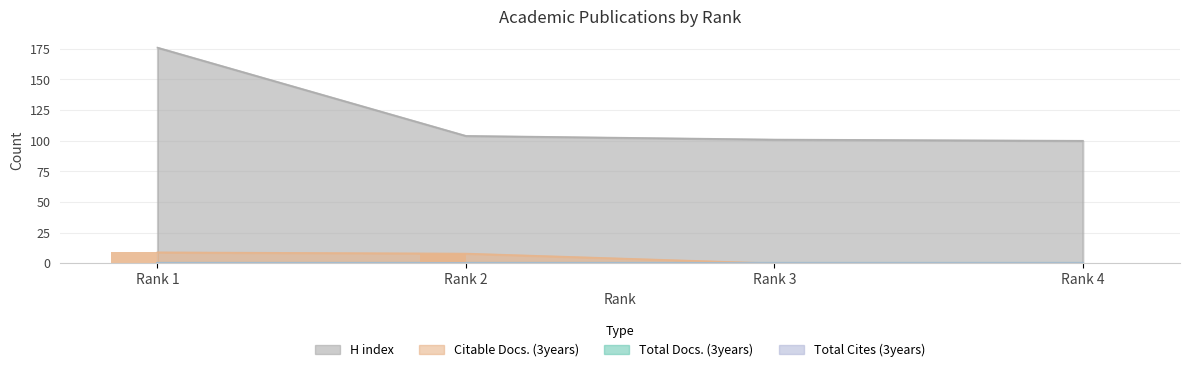

Between Rank 2 and Rank 4, which series saw the biggest shift?

Citable Docs. (3years) (bar)